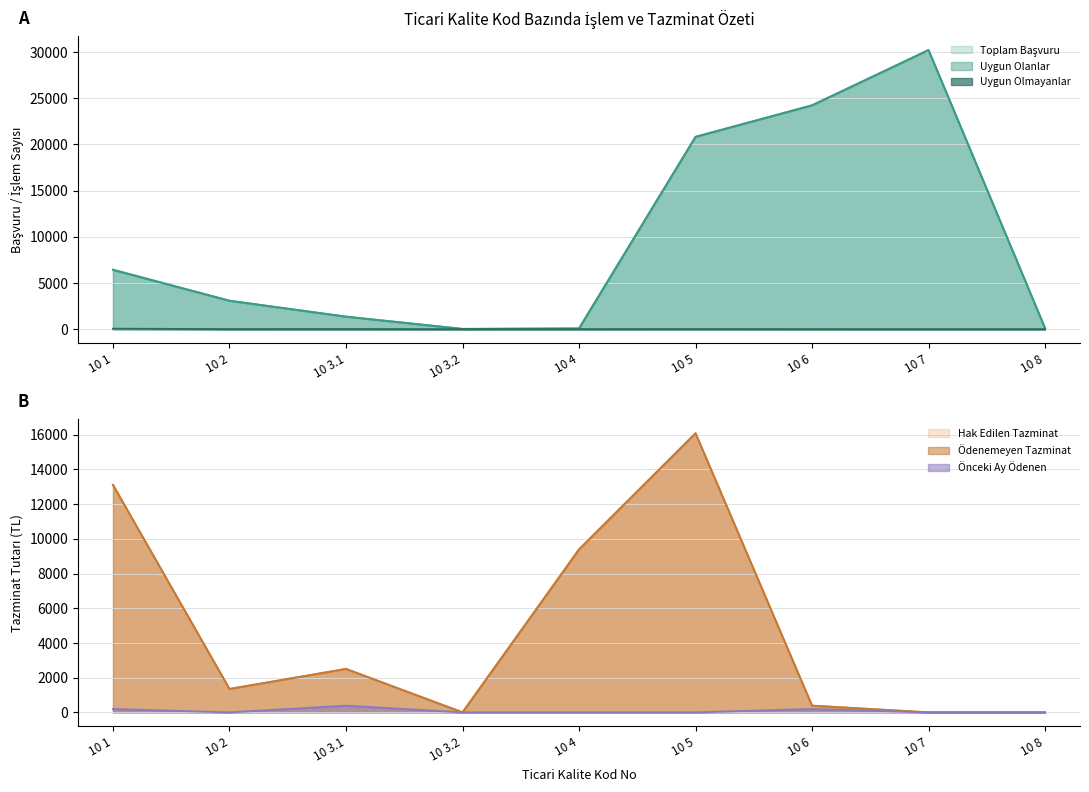

Reading left to right, what are all the values shown in this chart?

Toplam Başvuru: 6451.0	3079.0	1358.0	28.0	79.0	20810.0	24216.0	30196.0	105.0
Uygun Olanlar: 6404.0	3074.0	1350.0	28.0	76.0	20805.0	24213.0	30196.0	105.0
Uygun Olmayanlar: 47.0	5.0	8.0	0.0	3.0	5.0	3.0	0.0	0.0
Hak Edilen Tazminat: 13102.0	1349.0	2503.0	0.0	9386.9	16079.4	386.0	0.0	0.0
Ödenemeyen Tazminat: 13102.0	1349.0	2503.0	0.0	9386.9	16079.4	386.0	0.0	0.0
Önceki Ay Ödenen: 193.0	0.0	385.0	0.0	0.0	0.0	193.0	0.0	0.0